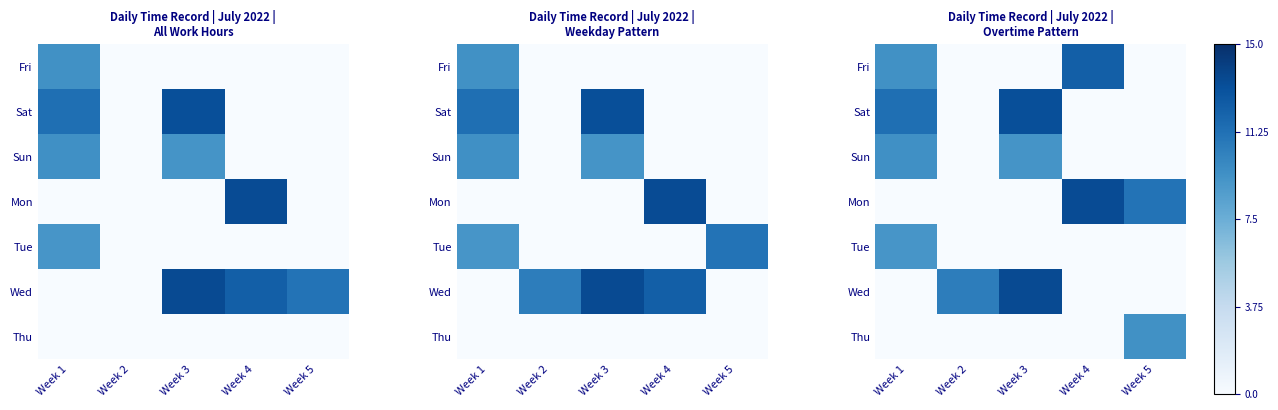

True or false: Mon has a value of -0.5 at Week 2.

False